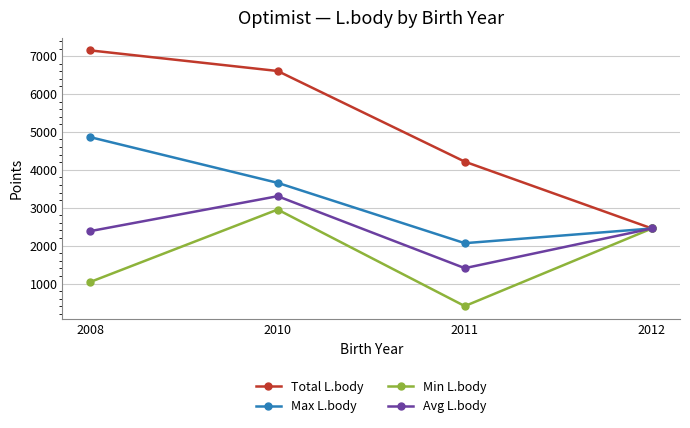

The value of Min L.body at 2012 is 3932.1. True or false?

False